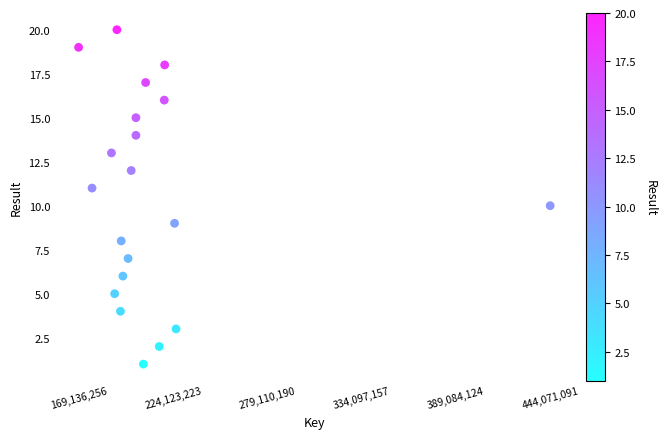

What is the range of Y values (max minus min)?

19